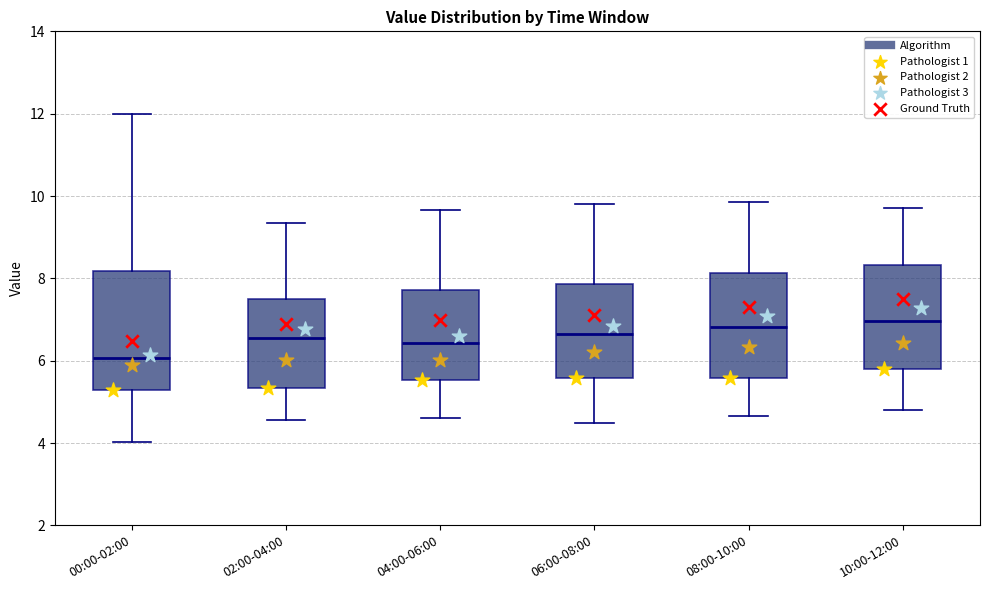

Which box's median line is the lowest?

00:00-02:00